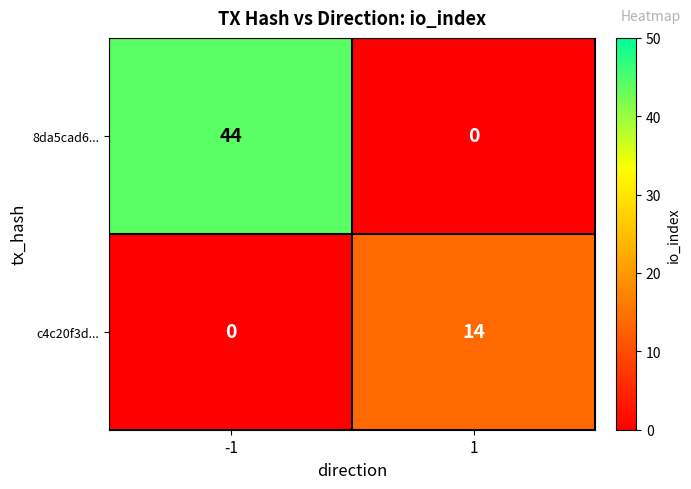

What is the maximum value shown in the chart?

44